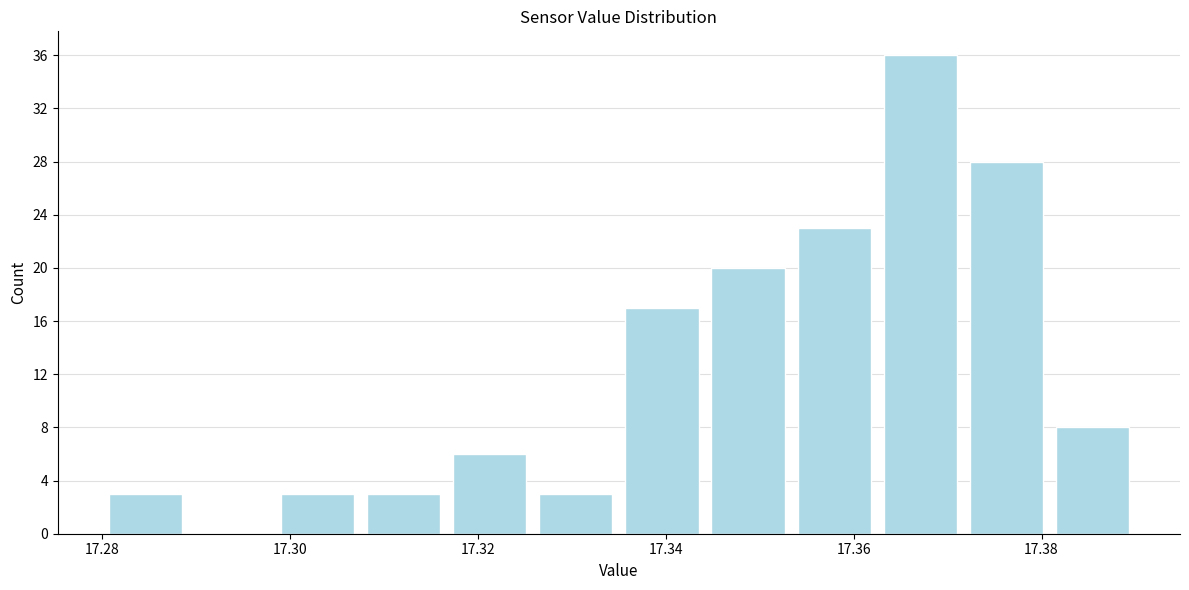

Reading left to right, list every bar in this chart as the range it spans on the x-axis followed by its height. Neither the bar edges nor the heights are printed on the chart, so give them approximately, as read against the axes.

17.280 to 17.290: 3
17.290 to 17.298: 0
17.298 to 17.308: 3
17.308 to 17.316: 3
17.316 to 17.326: 6
17.326 to 17.336: 3
17.336 to 17.344: 17
17.344 to 17.354: 20
17.354 to 17.362: 23
17.362 to 17.372: 36
17.372 to 17.380: 28
17.380 to 17.390: 8